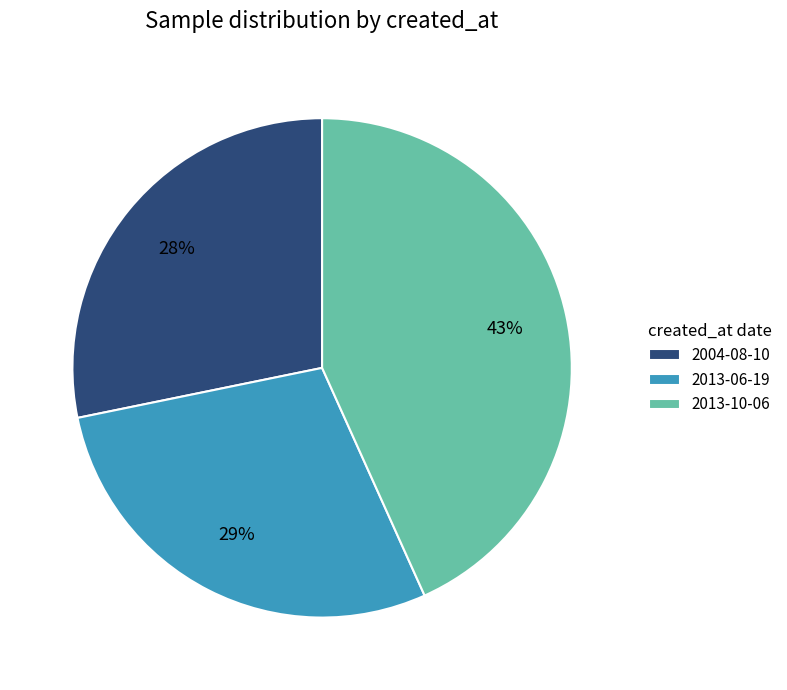

Does 2013-06-19 account for over 50% of the chart?

No